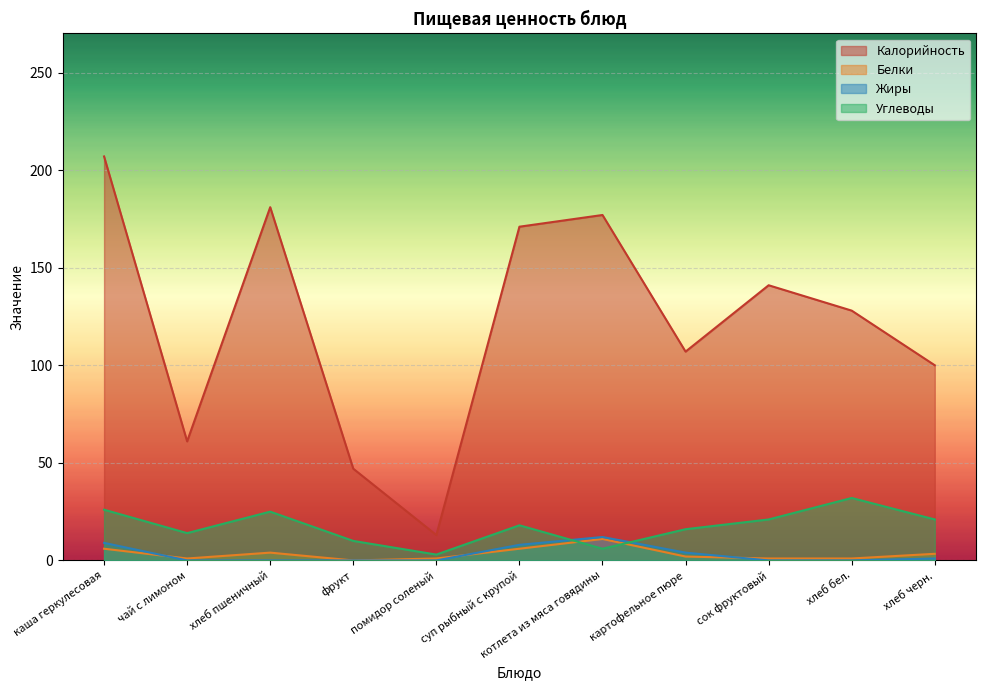

Which series ends up on top after the final intersection of Белки and Жиры?

Белки